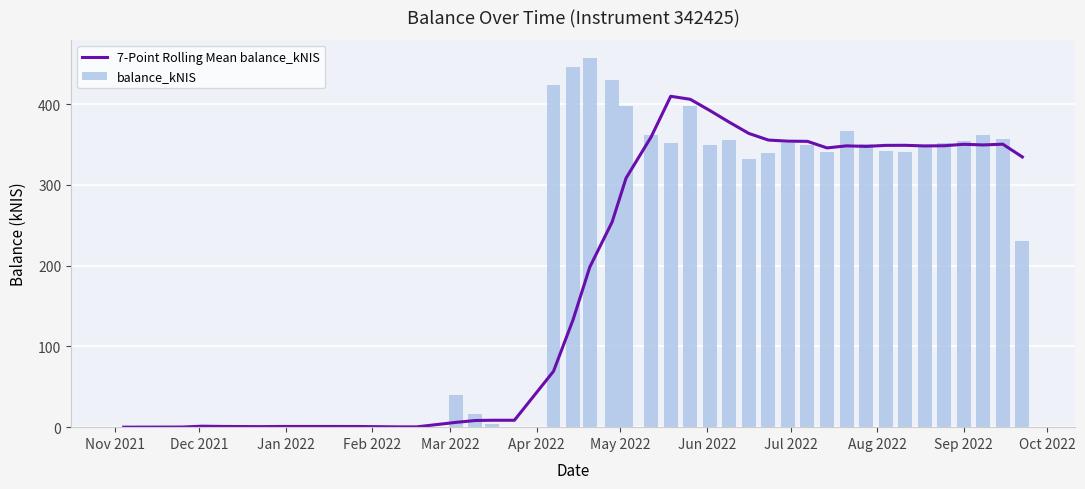

How many data points does each series have?

40